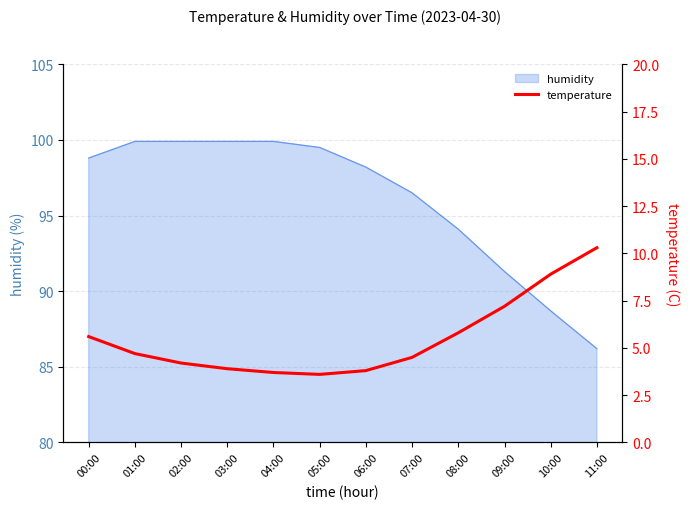

Which category has the lowest value across all series?

05:00